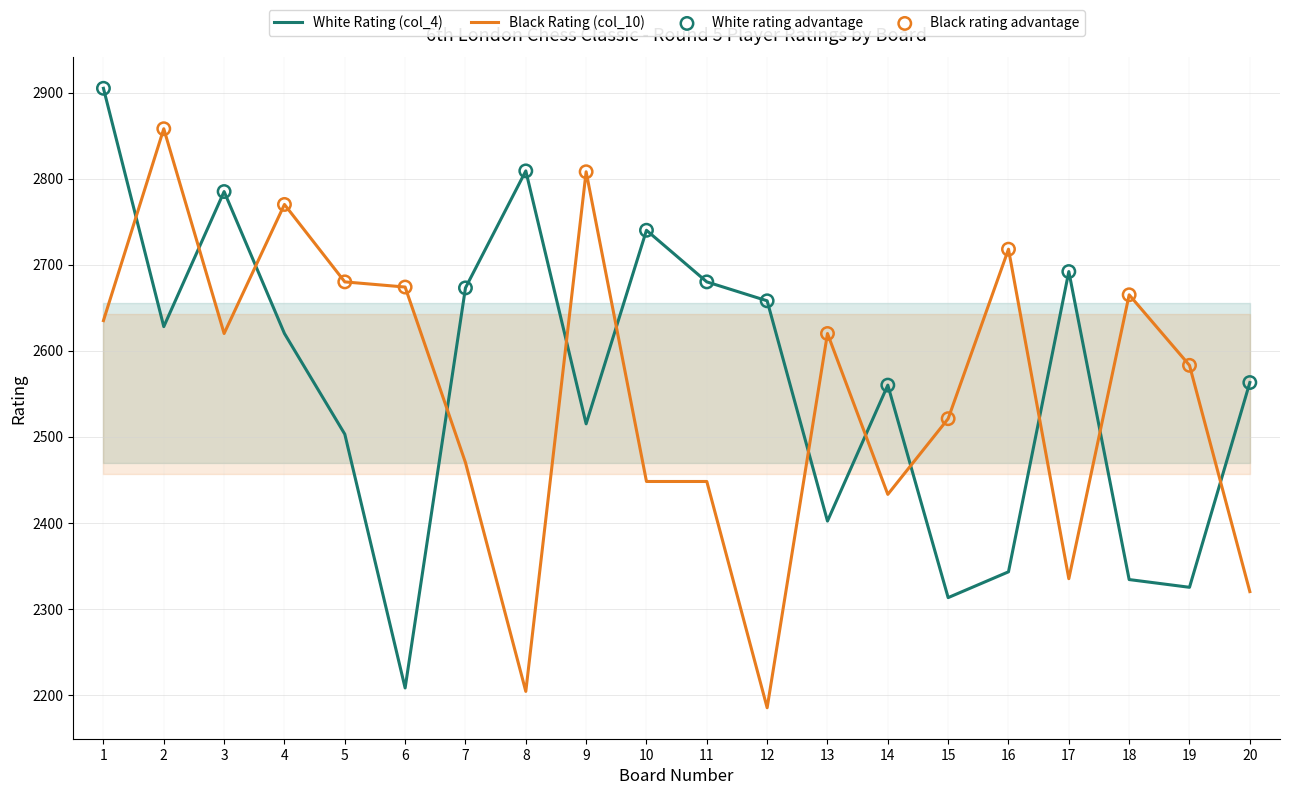

What is the total value across all series at 12?

4843